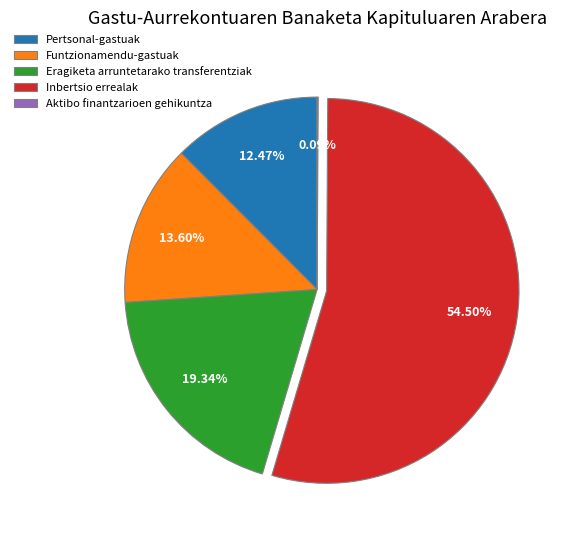

Between Inbertsio errealak and Pertsonal-gastuak, which is larger?

Inbertsio errealak